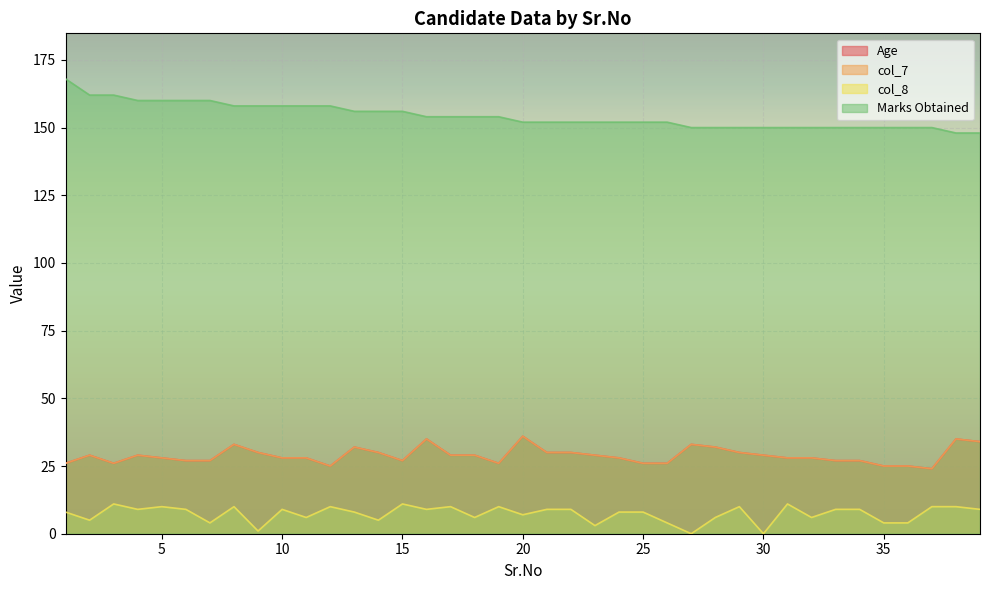

Which series has the largest range (max minus min)?

Marks Obtained